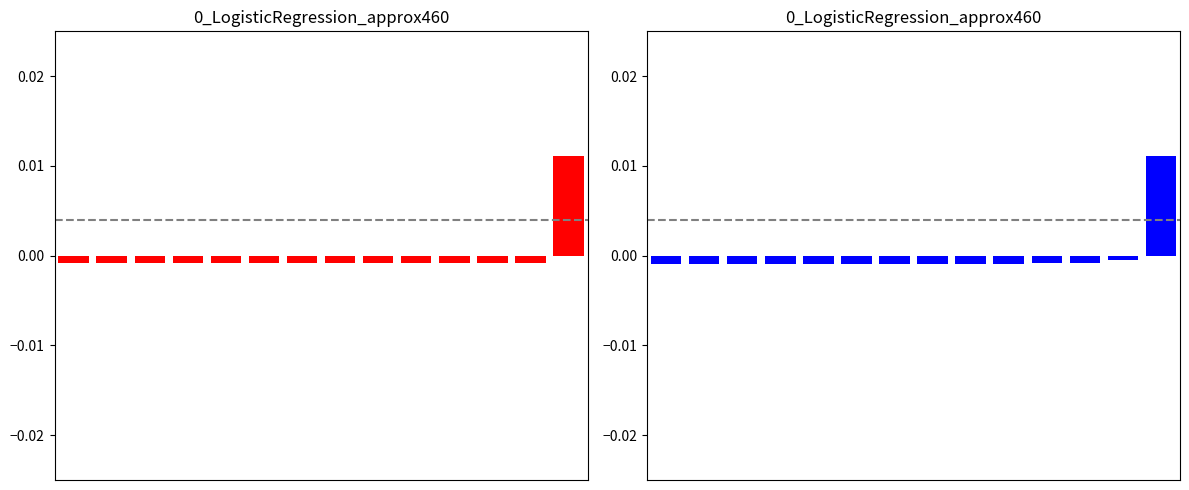

How many bars are there in each group?

2